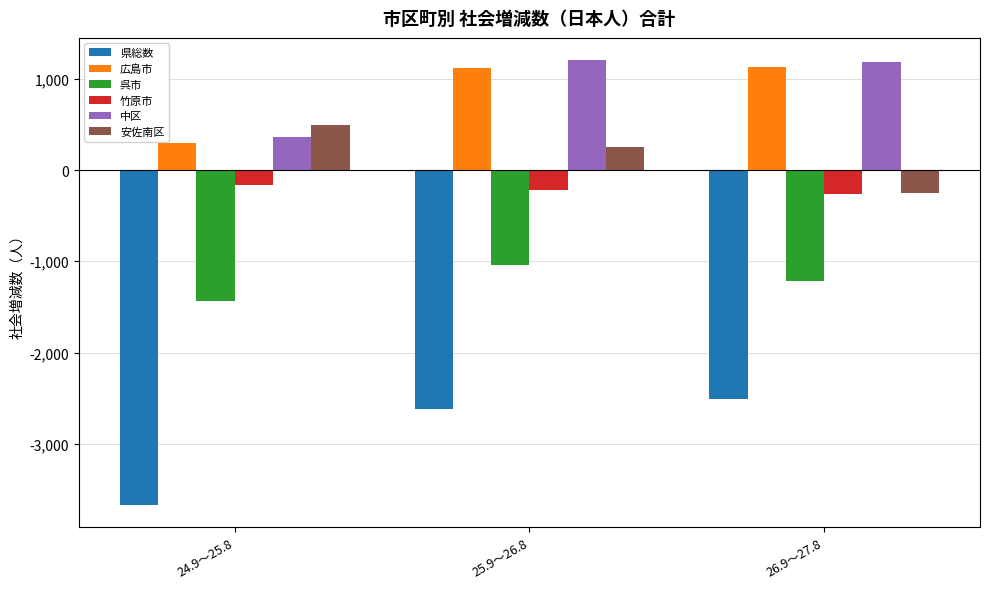

What is the difference between the 竹原市 values at 24.9～25.8 and 26.9～27.8?

95